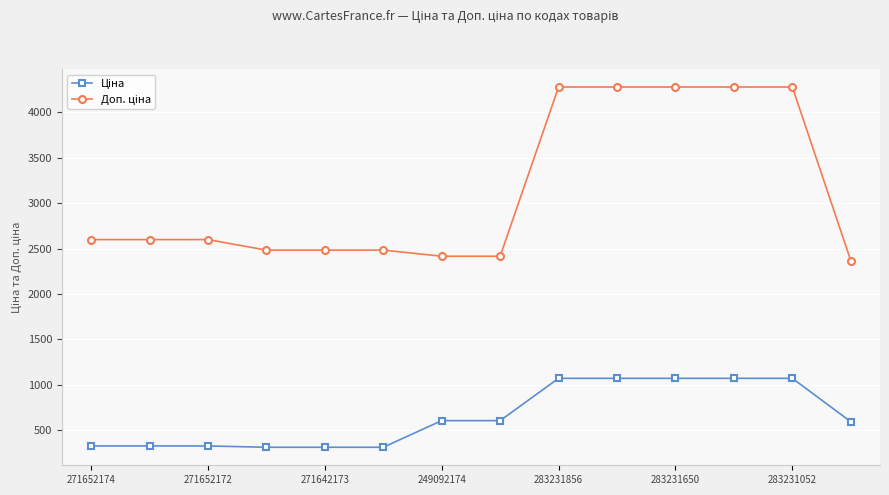

At how many categories does at least one series exceed 792?

14